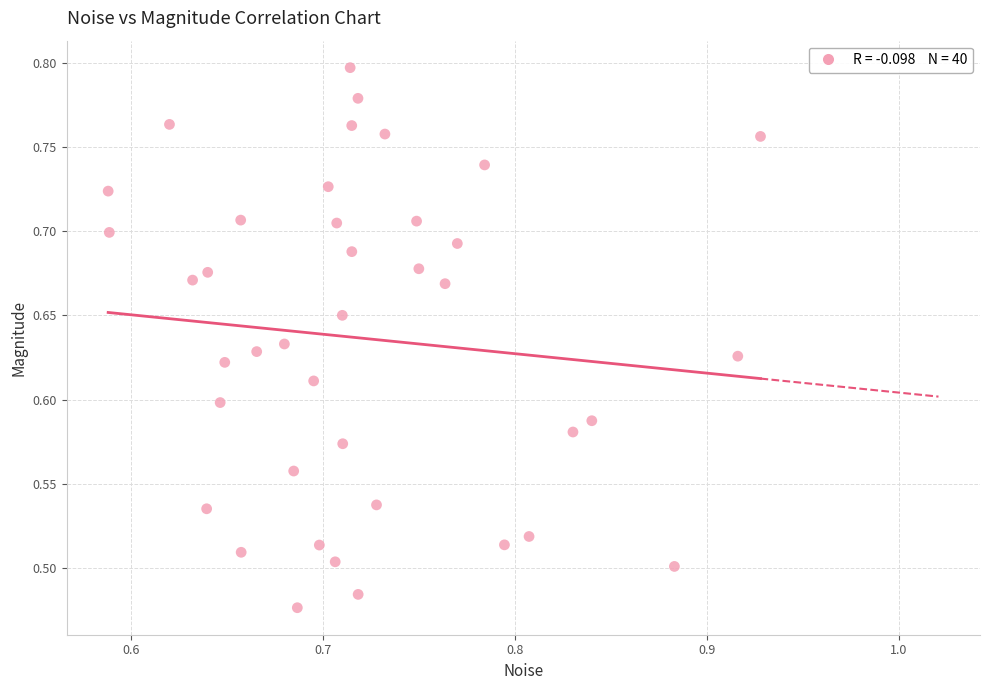

What is the range of X values (max minus min)?

0.3